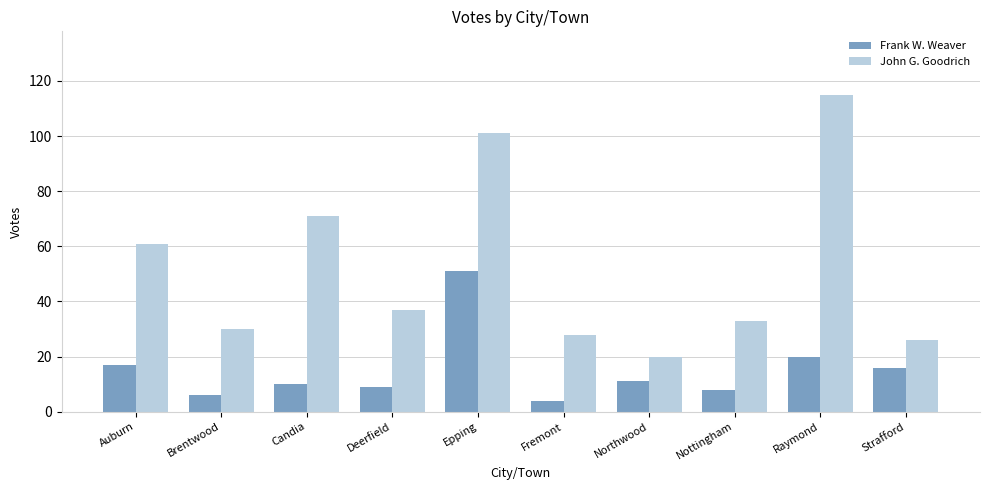

How many distinct data groups are displayed?

2